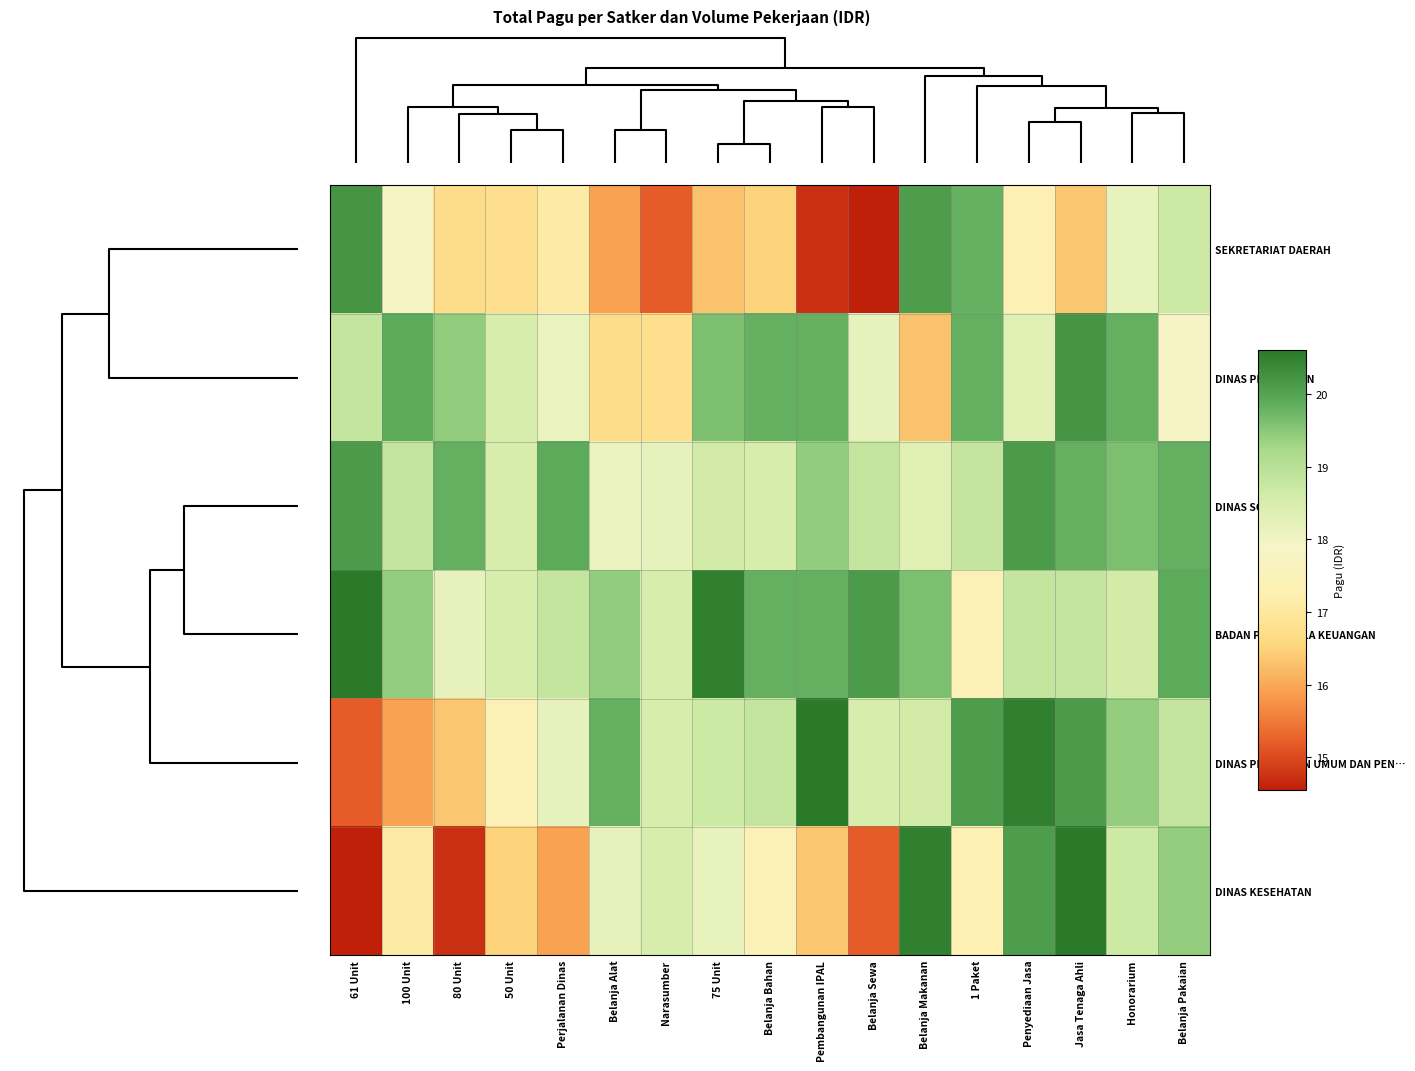

List the series in order of their peak value, highest first.

BADAN PENGELOLA KEUANGAN, DINAS PEKERJAAN UMUM DAN PEN…, DINAS KESEHATAN, SEKRETARIAT DAERAH, DINAS PENDIDIKAN, DINAS SOSIAL